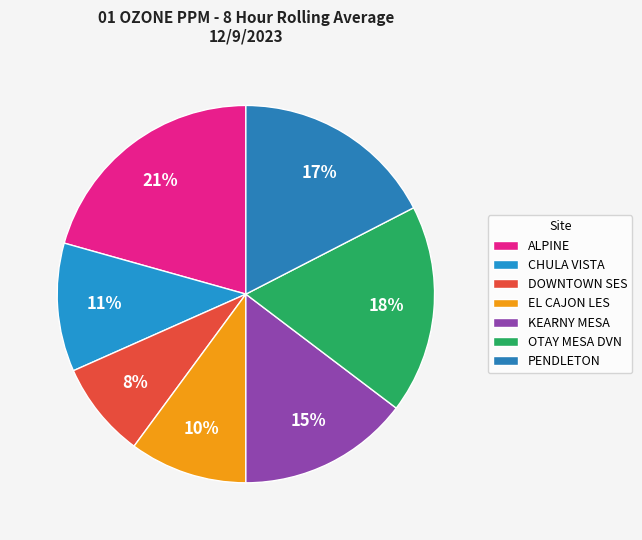

How many segments does this pie chart have?

7